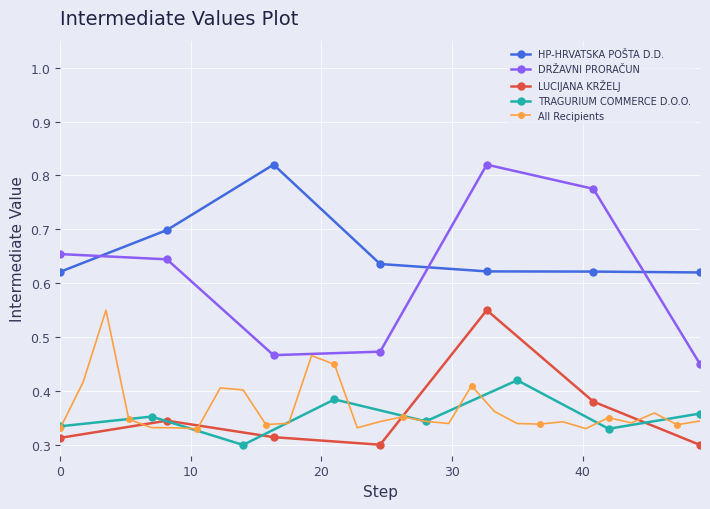

How many All Recipients values are between 0 and 1?

29